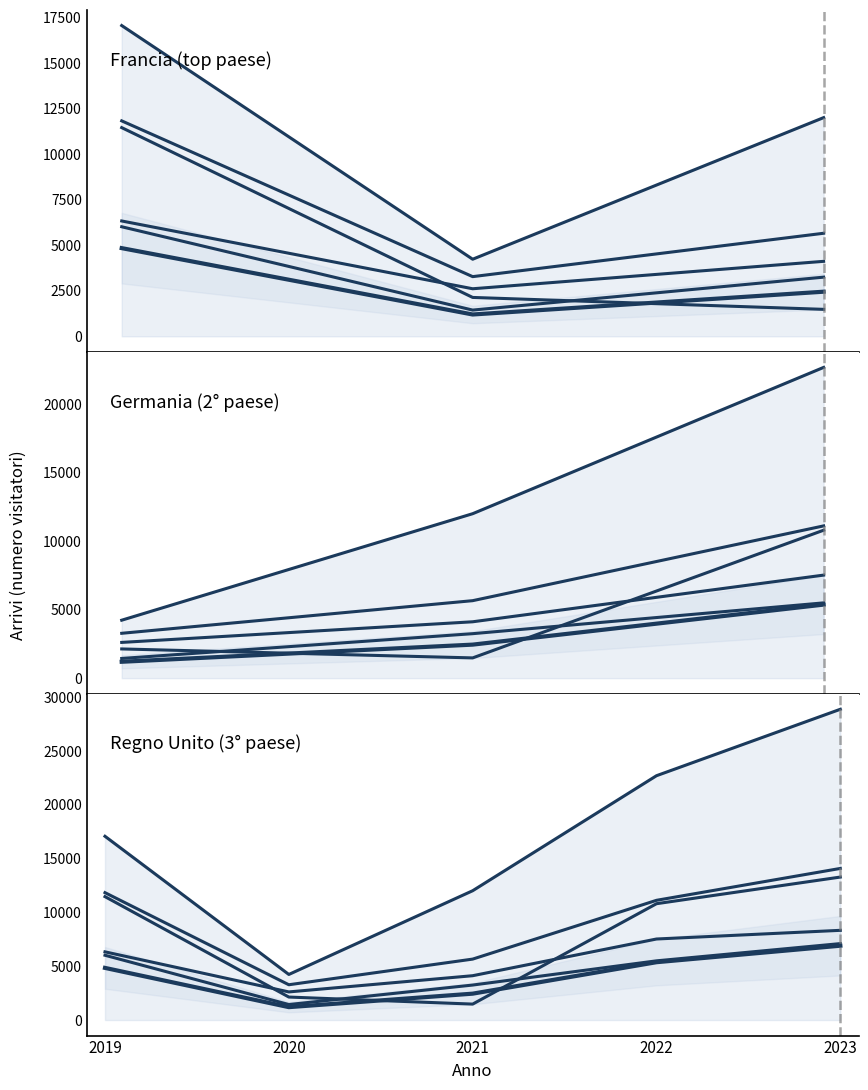

True or false: Anno 2021 and Anno 2019 intersect in this chart.

False